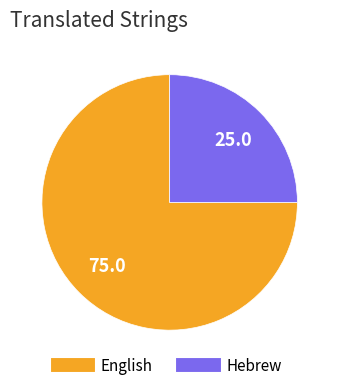

True or false: Hebrew accounts for 25% of the total.

True